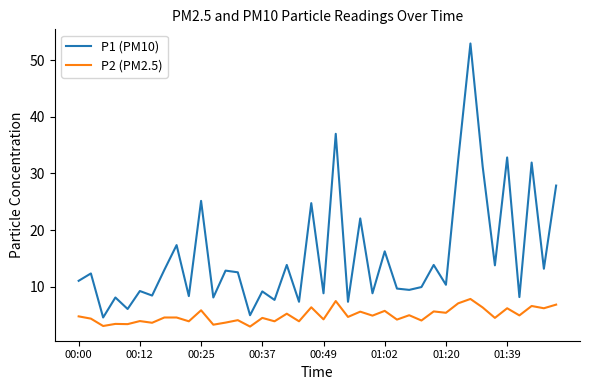

What are all the series names shown in the legend?

P1 (PM10), P2 (PM2.5)